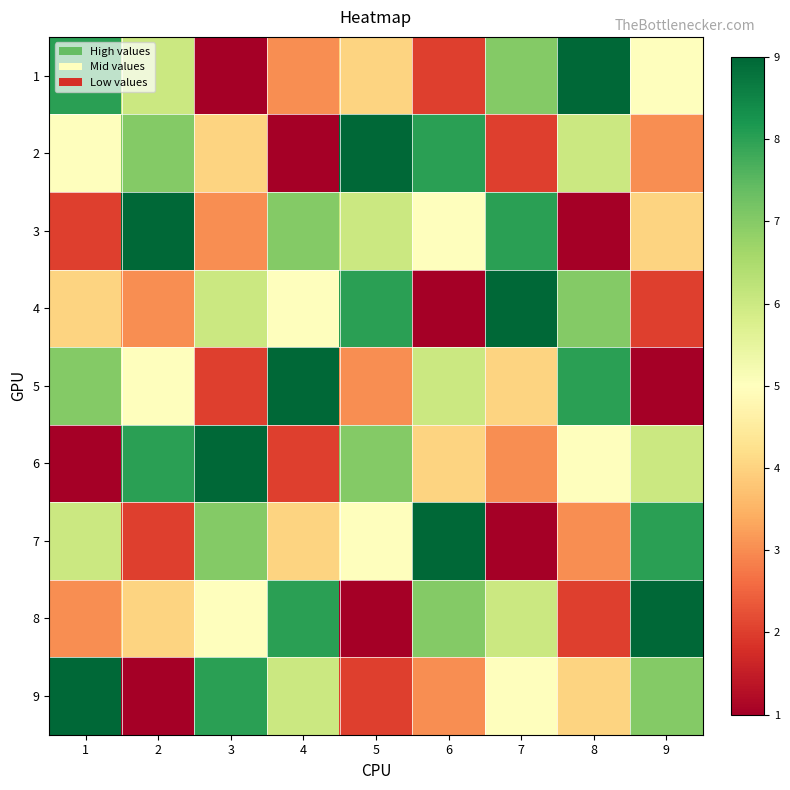

What is the total value across all series at 3?

45